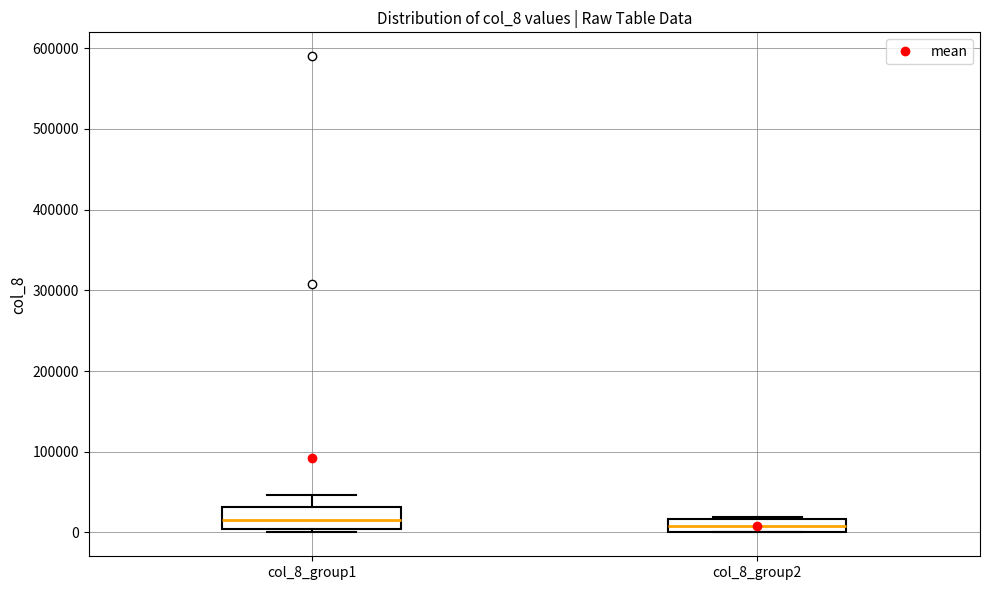

Reading left to right, transcribe this box plot: for each box, give where its median line is, the range the box spans, and where its two whiskers end, as read against the y-axis. The values are not printed on the chart, so give them approximately, as read against the axis.

col_8_group1: median 20000, box 0 to 30000, whiskers 0 (just below the box's lower edge) to 50000
col_8_group2: median 10000, box 0 to 20000, whiskers 0 to 20000 (just above the box's upper edge)